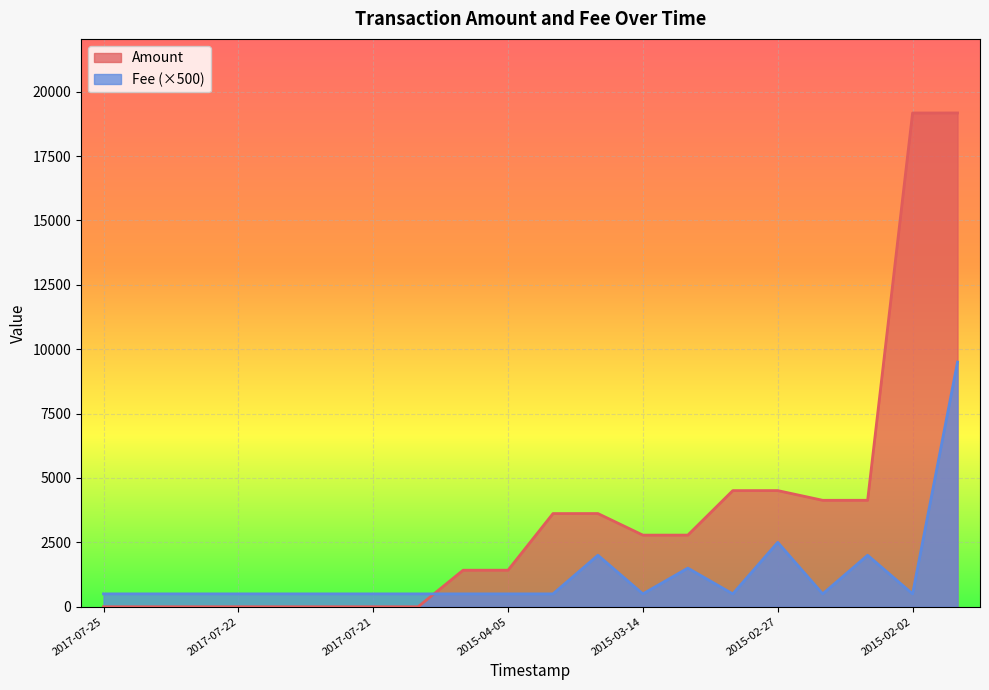

What is the label of the 2nd point from the left?

2017-07-24